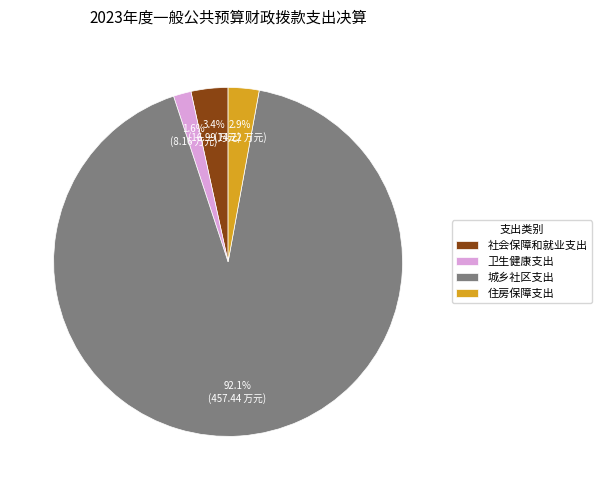

Between 社会保障和就业支出 and 住房保障支出, which is larger?

社会保障和就业支出